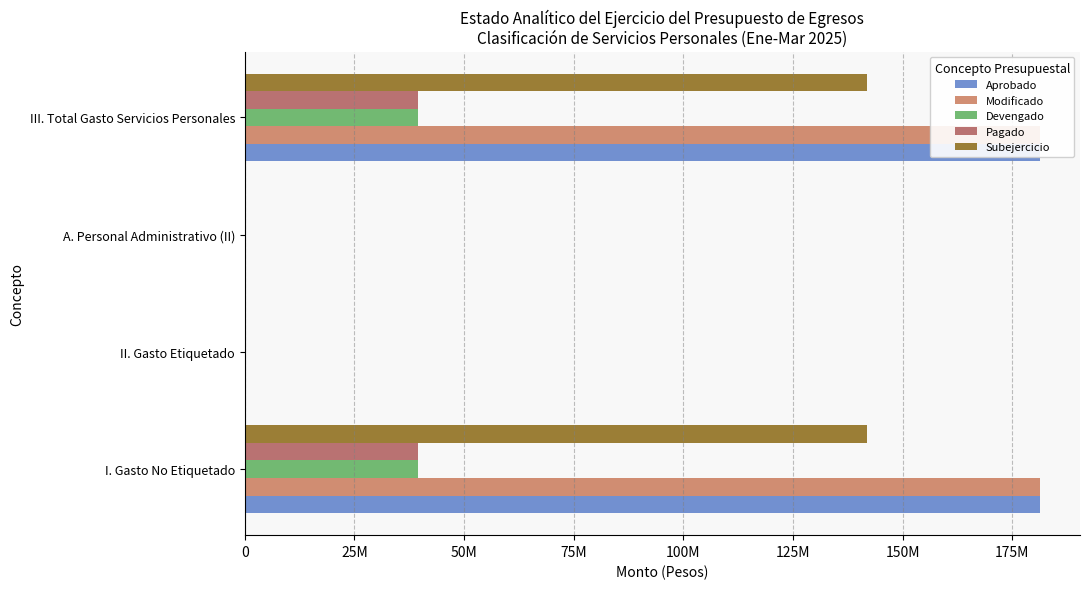

What is the difference between the Subejercicio values at II. Gasto Etiquetado and I. Gasto No Etiquetado?

141853495.8